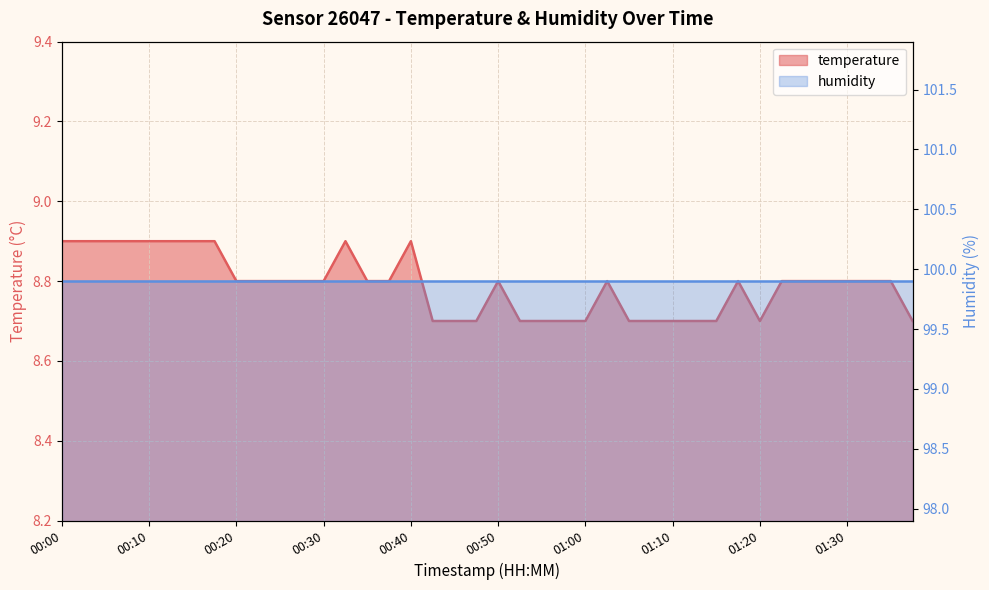

What is the difference between the second highest and minimum values?

0.2